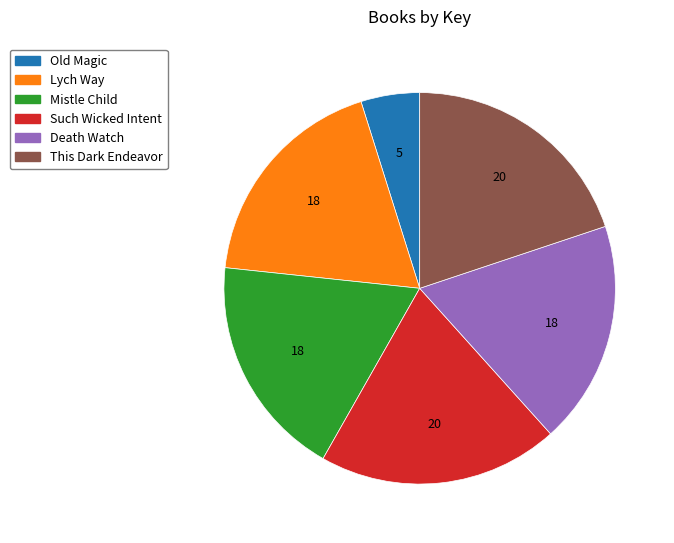

How many slices are in this pie chart?

6